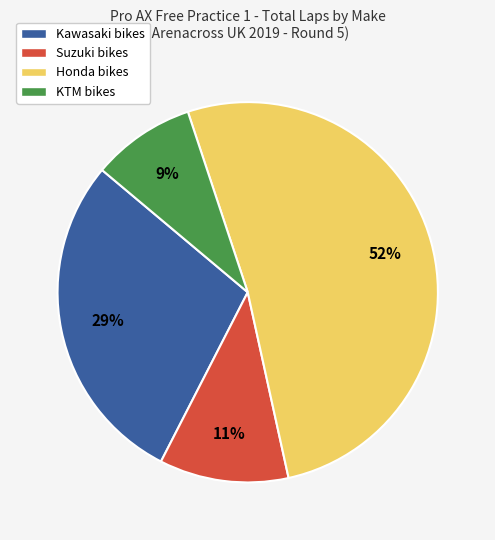

What is the smallest slice in the pie chart?

KTM bikes